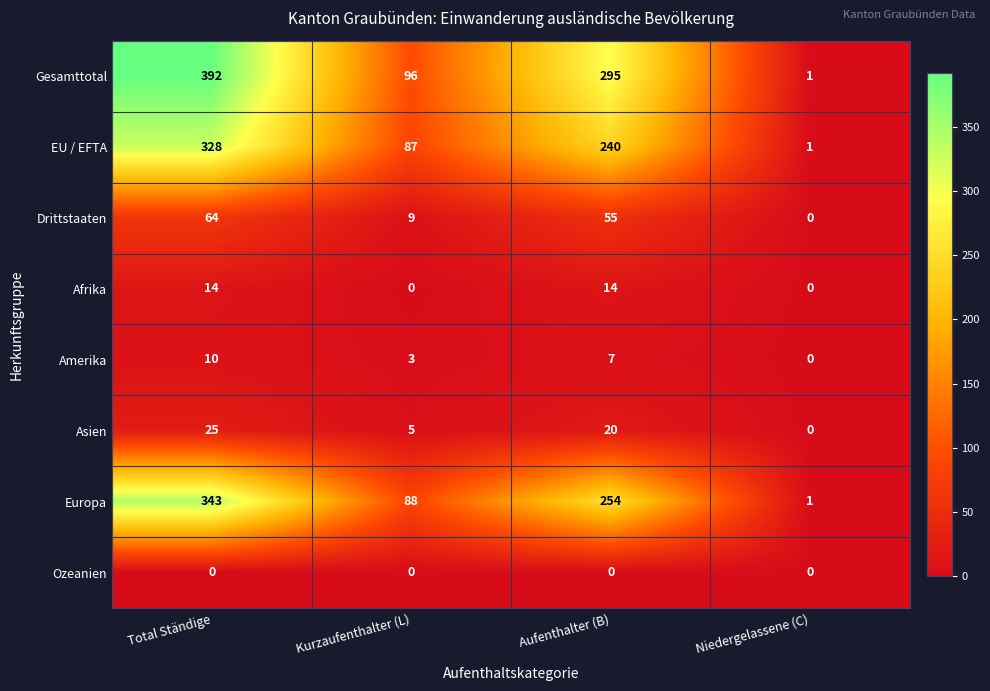

Is it true that Asien equals -12 at Niedergelassene (C)?

False